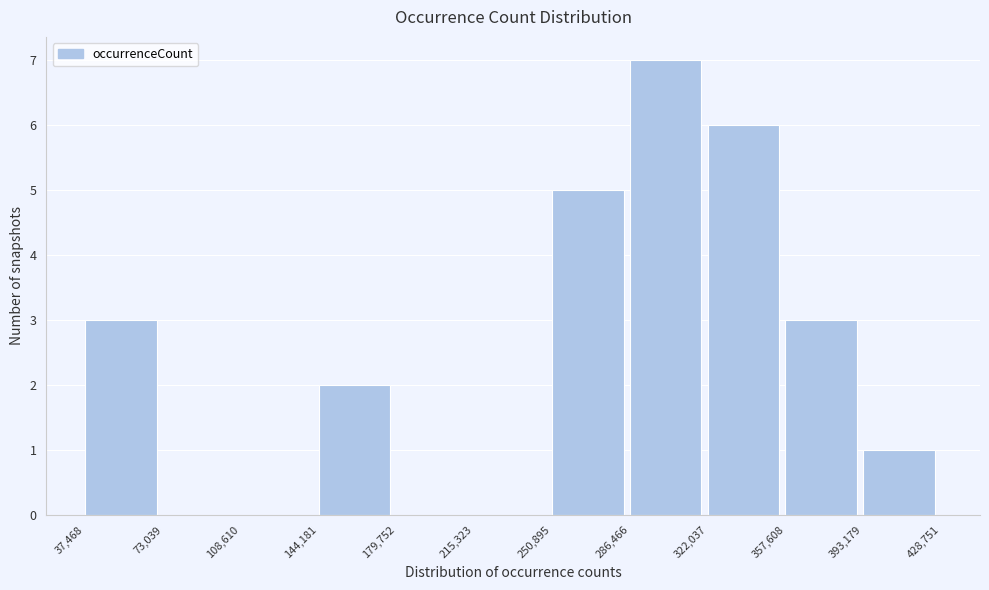

Reading left to right, transcribe this chart: for each bar, give the range it covers on the x-axis and its height. The values are not printed on the chart, so give them approximately, as read against the axis.

37,468 to 73,039: 3
73,039 to 108,610: 0
108,610 to 144,181: 0
144,181 to 179,752: 2
179,752 to 215,323: 0
215,323 to 250,895: 0
250,895 to 286,466: 5
286,466 to 322,037: 7
322,037 to 357,608: 6
357,608 to 393,179: 3
393,179 to 428,751: 1